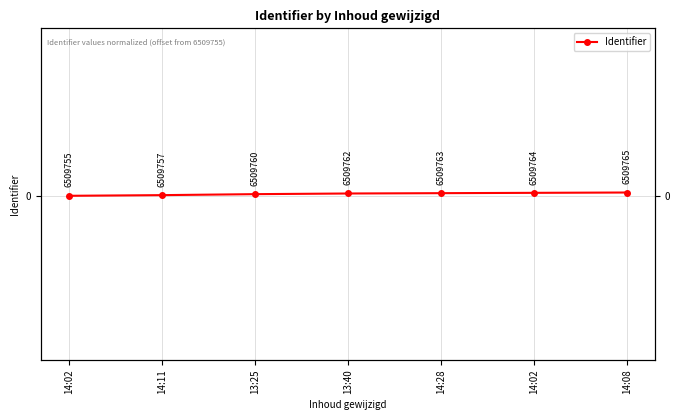

True or false: there are more than 0 points higher than both neighbors.

False